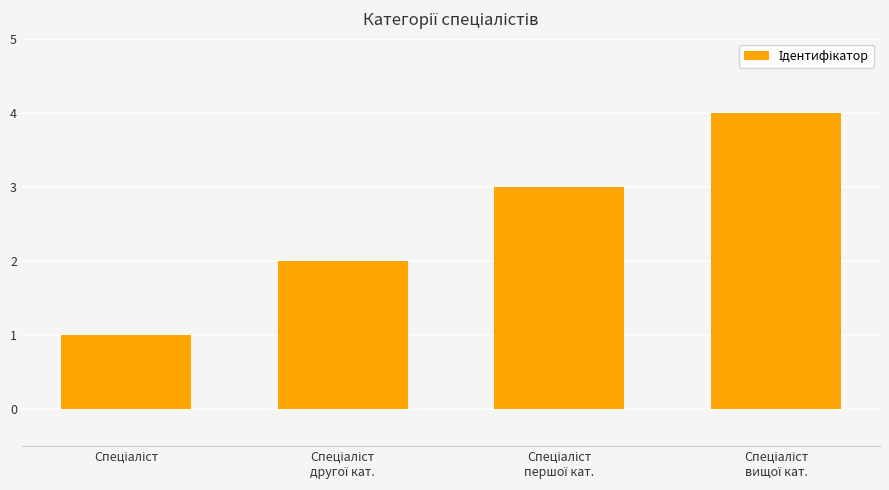

What is the maximum value shown in the chart?

4